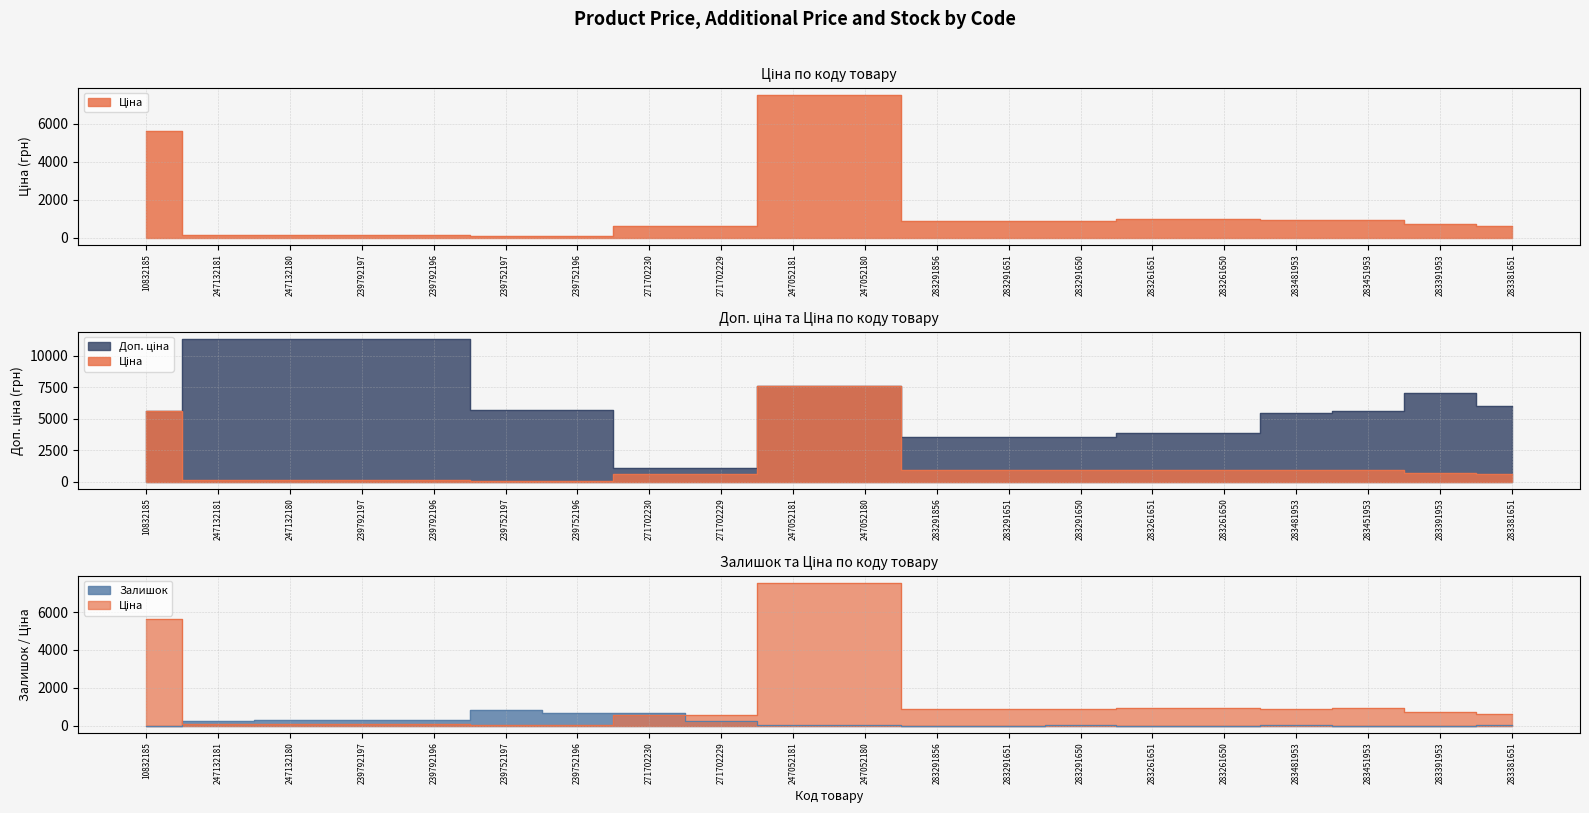

Which series has the widest spread of values?

Доп. ціна